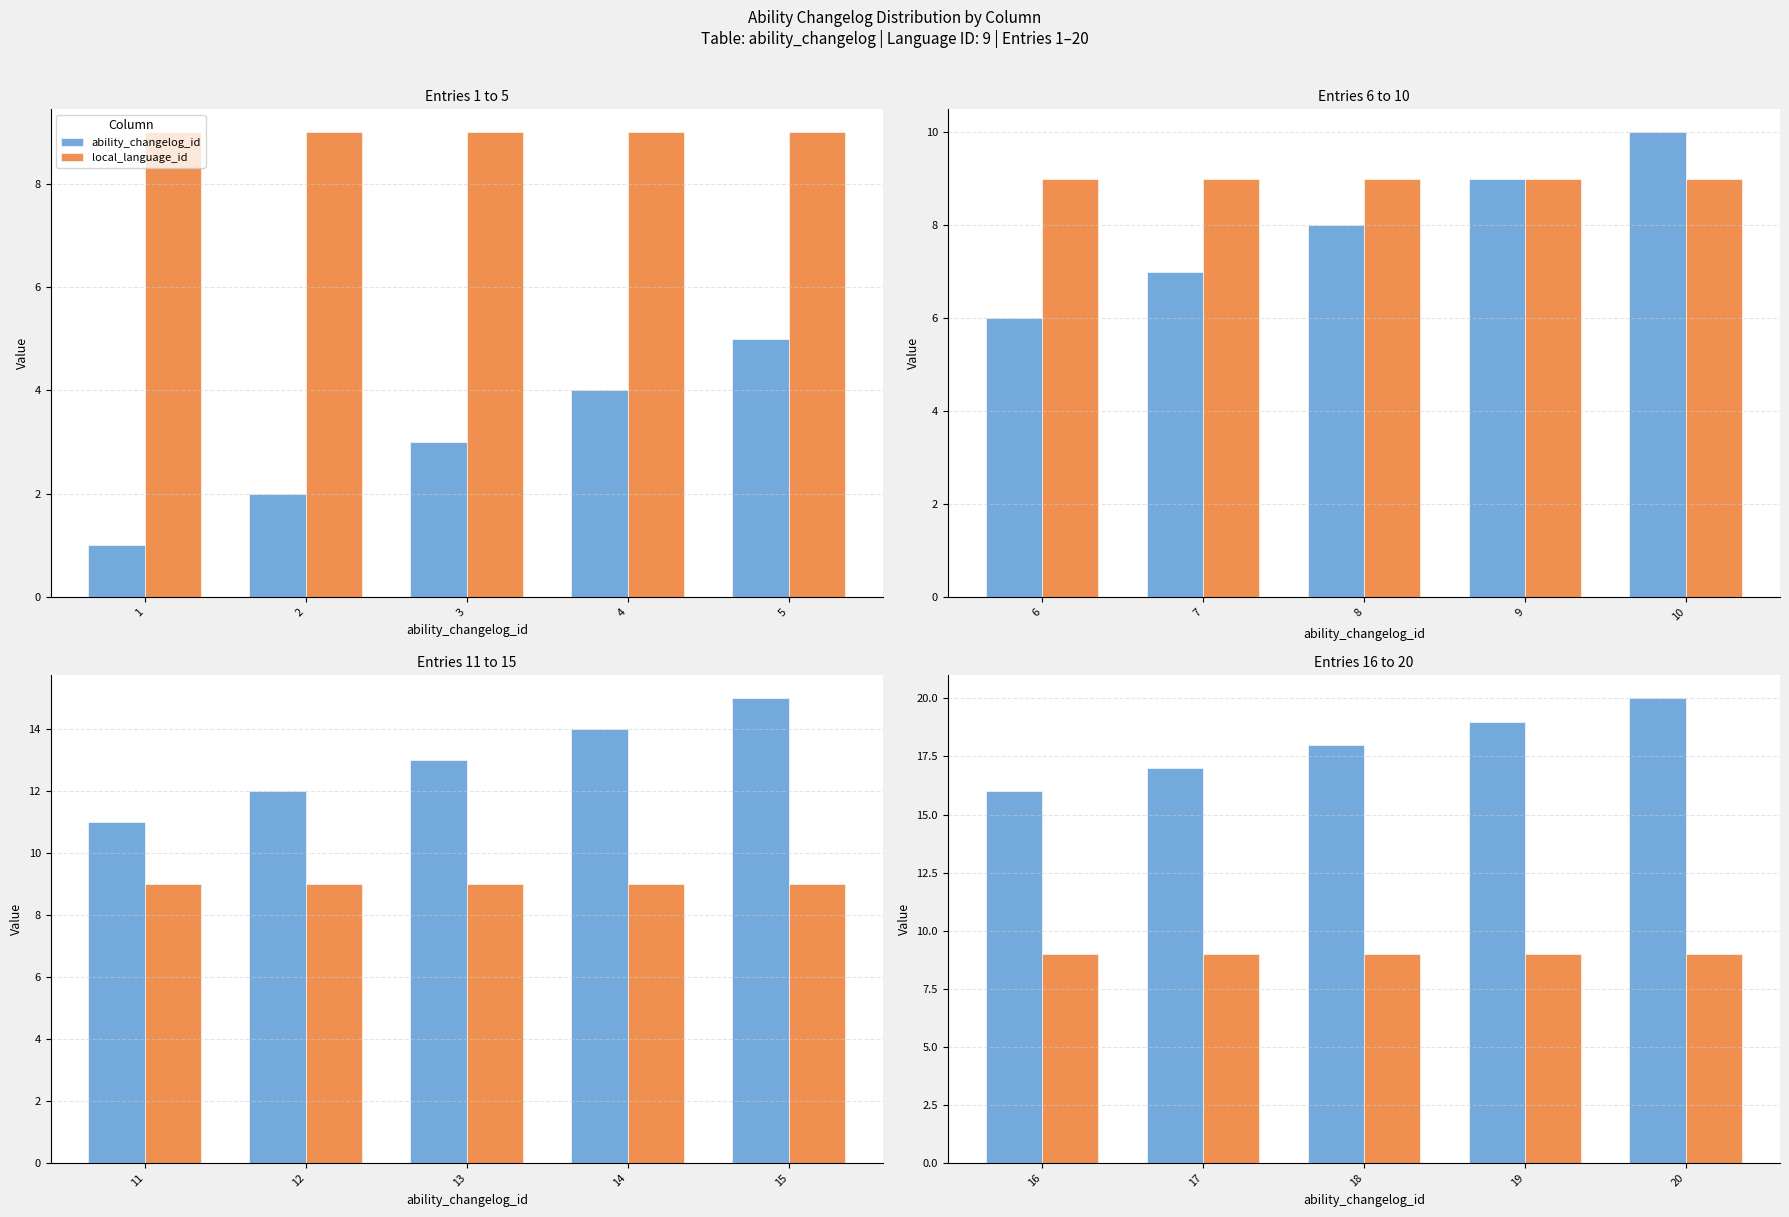

Which series has the widest spread of values?

ability_changelog_id